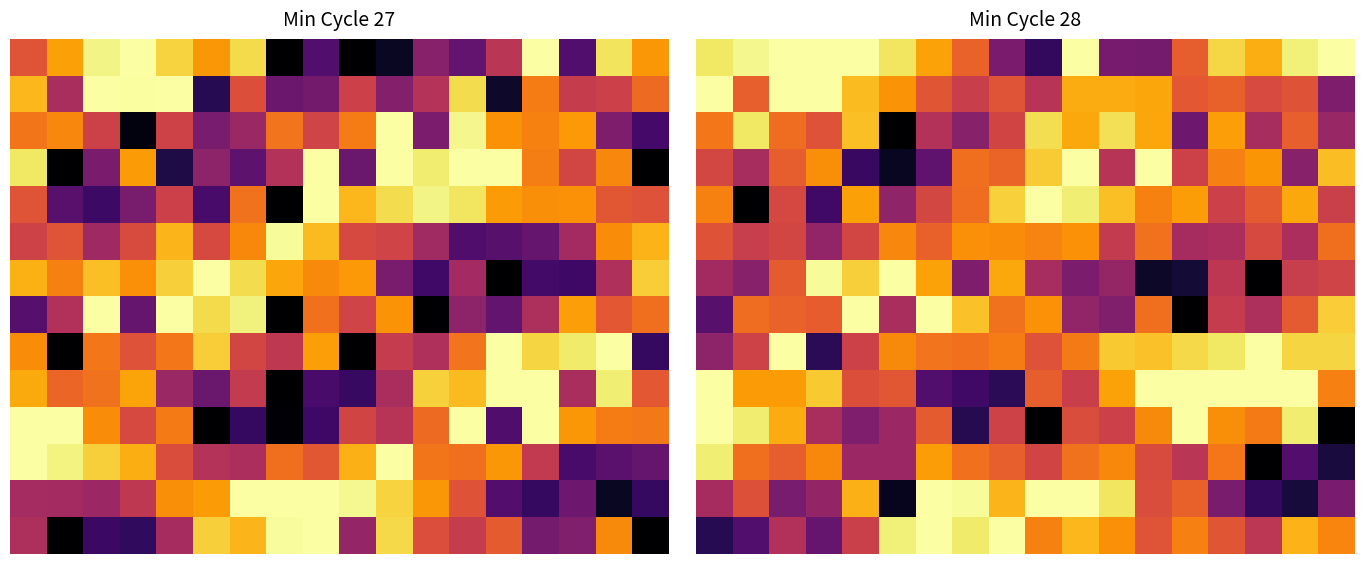

What is the total value across all series at 13?

8.2